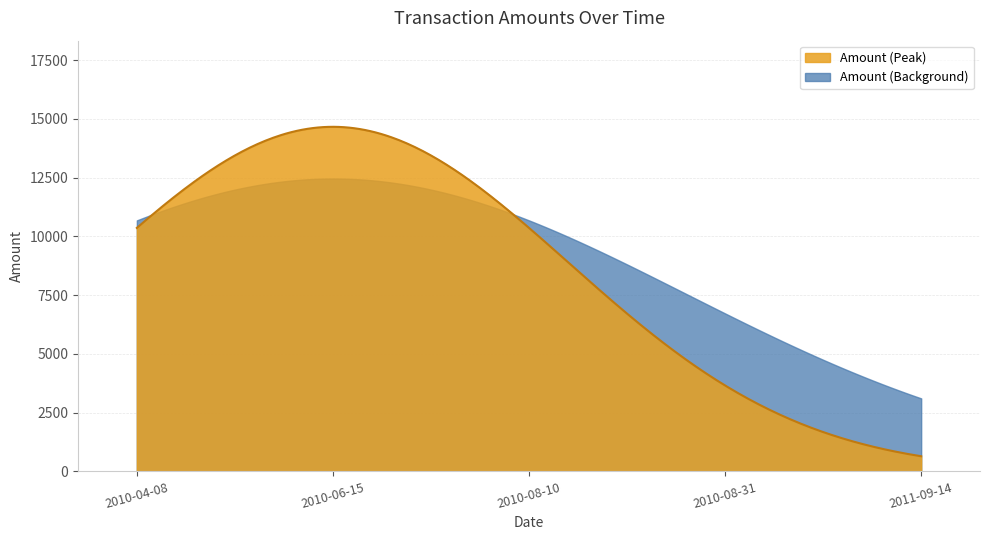

Where is the data nearest to the value 7759?

2010-08-10